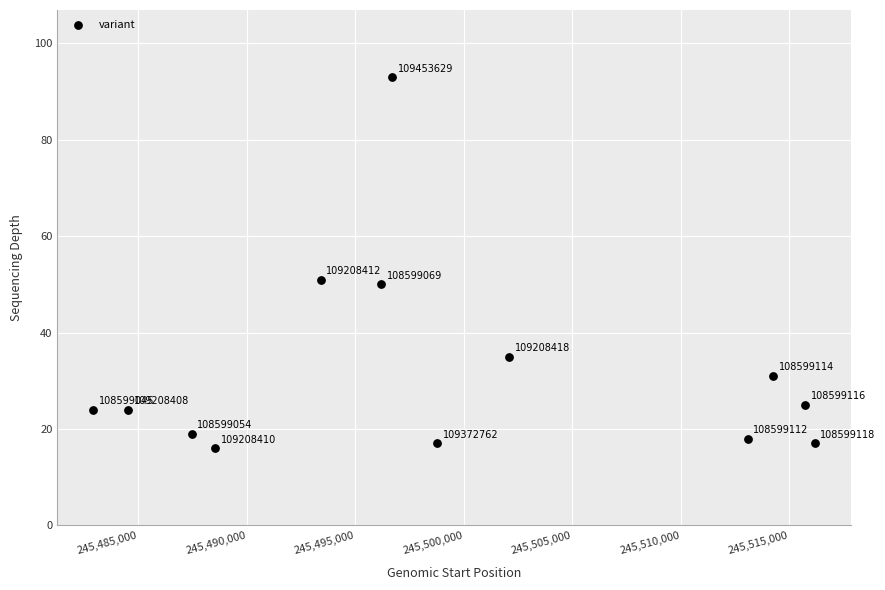

What Y value in the scatter plot is closest to 54?

51